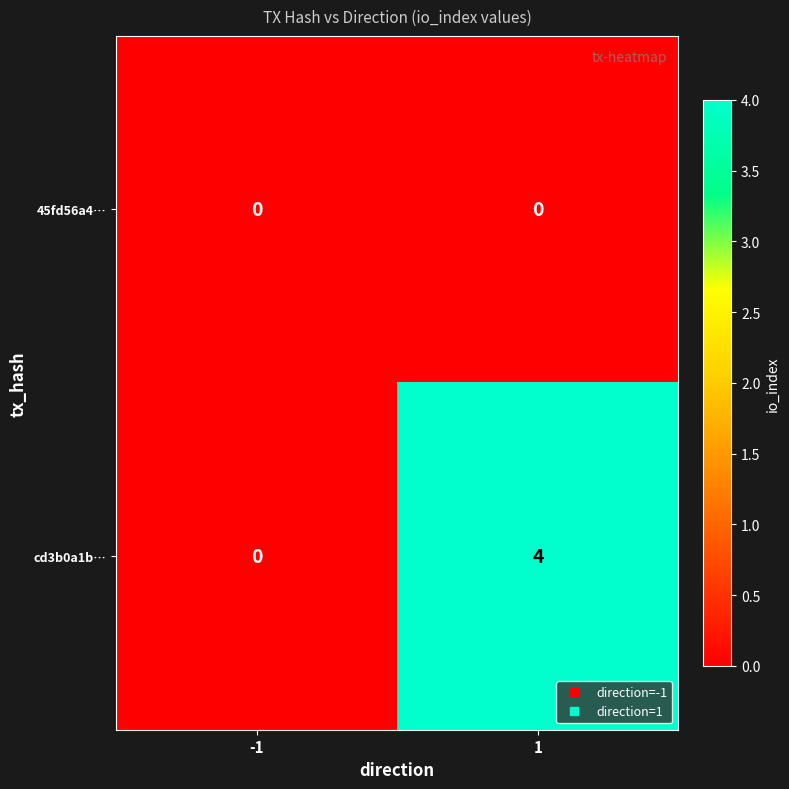

Rank the series by their maximum value, from highest to lowest.

cd3b0a1b…, 45fd56a4…